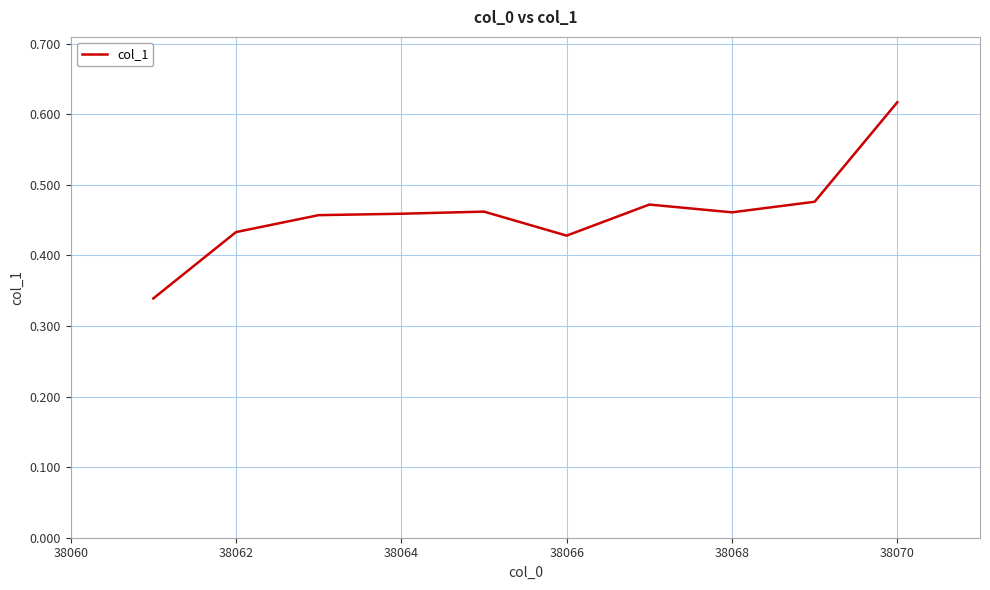

Which label corresponds to the largest value in the chart?

38070